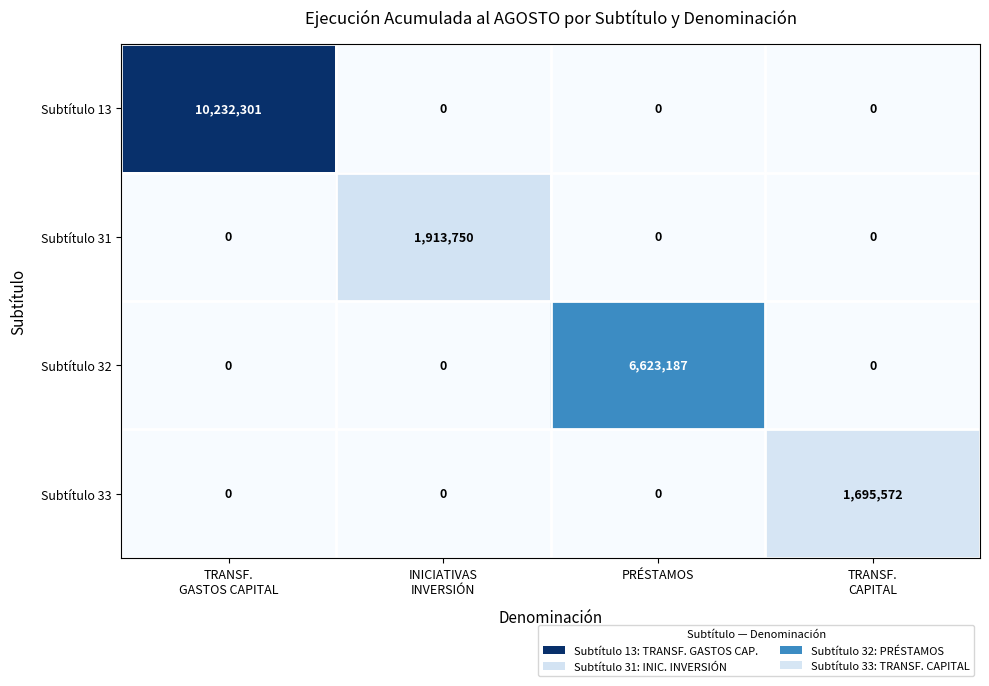

Which series has the largest total across all categories?

Subtítulo 13